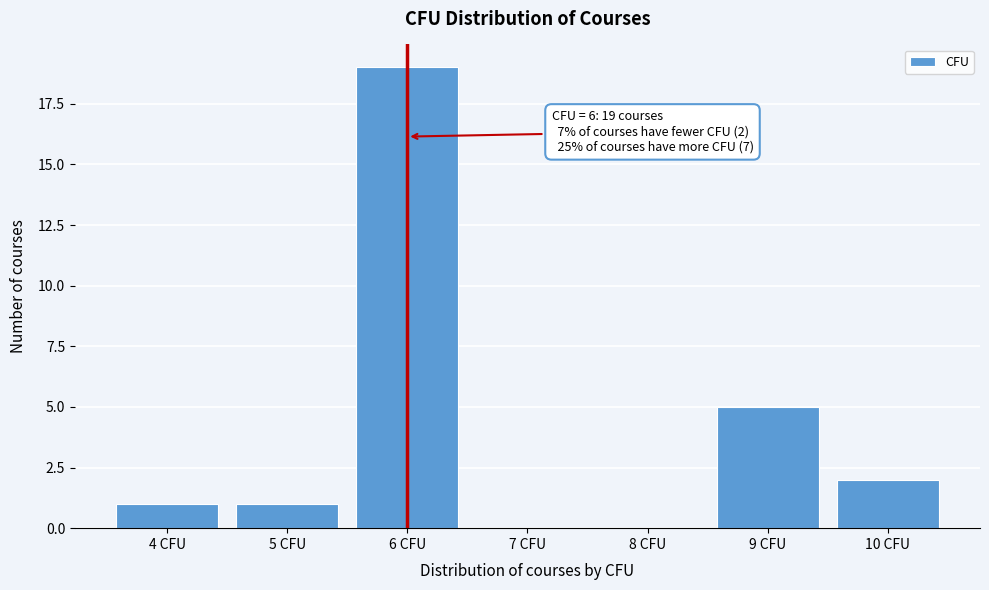

Over which range of the x-axis is the bar tallest?

5.5 to 6.5